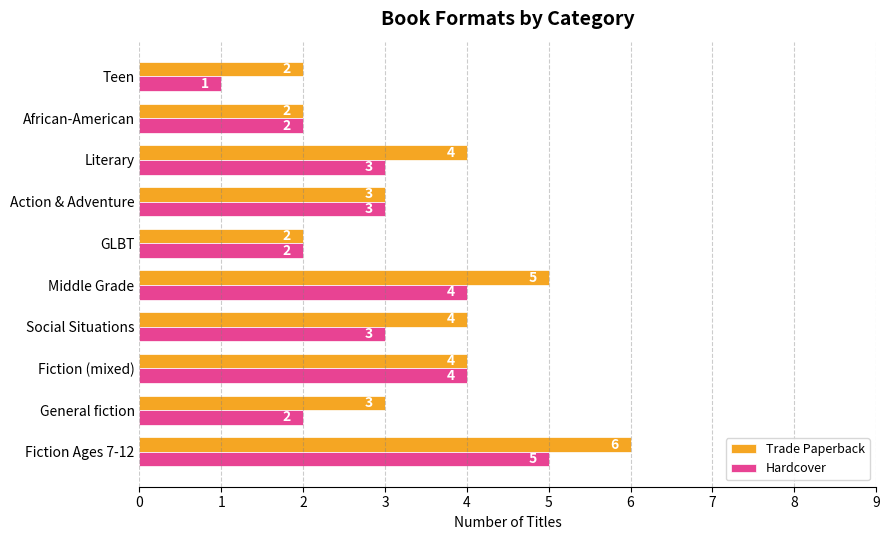

What are all the series names shown in the legend?

Trade Paperback, Hardcover